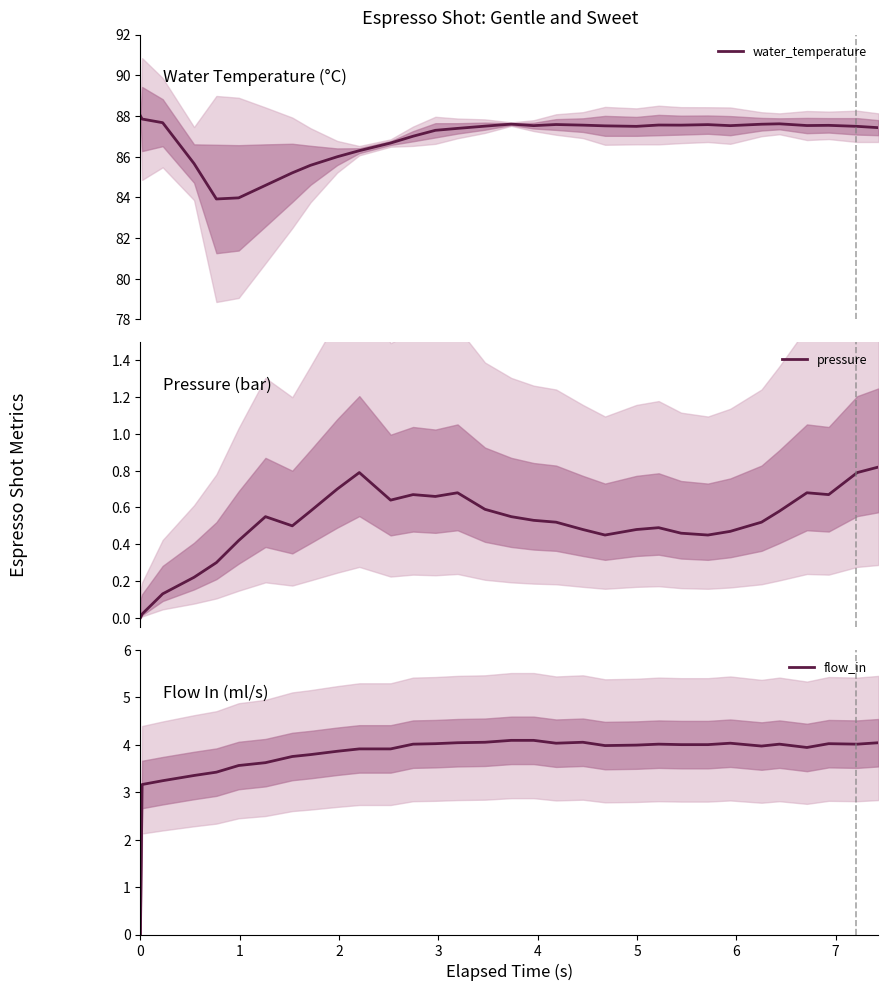

What is the maximum value for water_temperature?

88.0